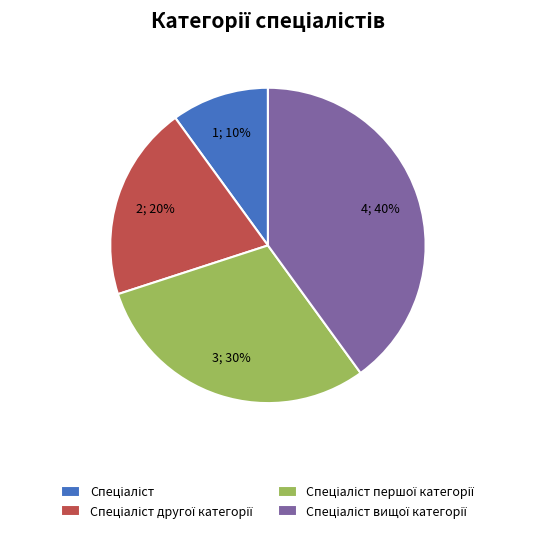

To the nearest percent, what is the average slice percentage?

25%